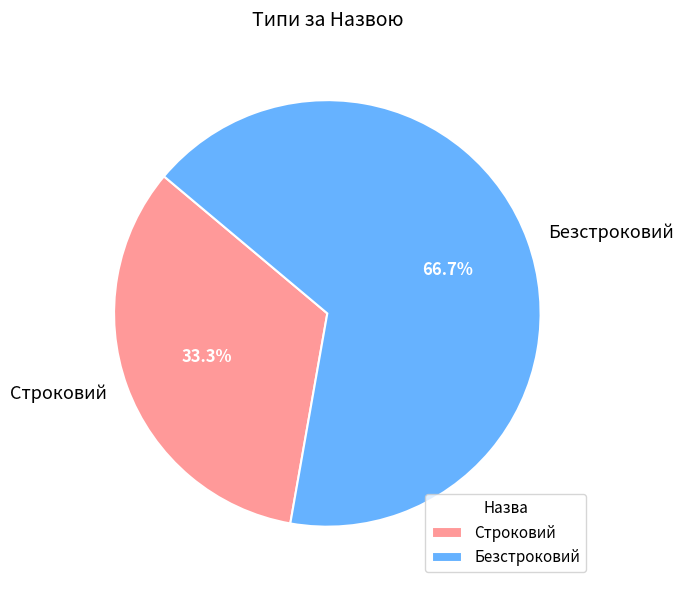

Which category has the smallest portion of the pie?

Строковий